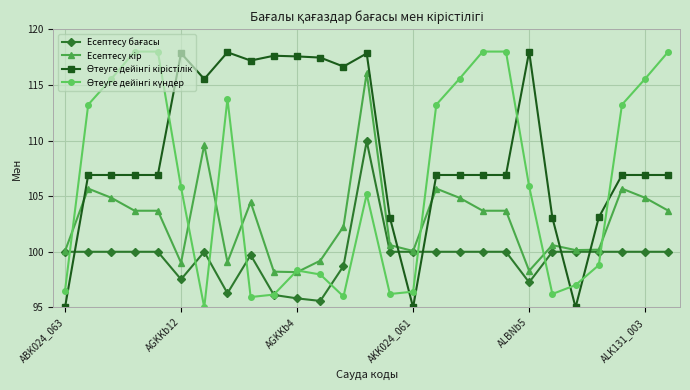

At how many categories does at least one series exceed 114?

18